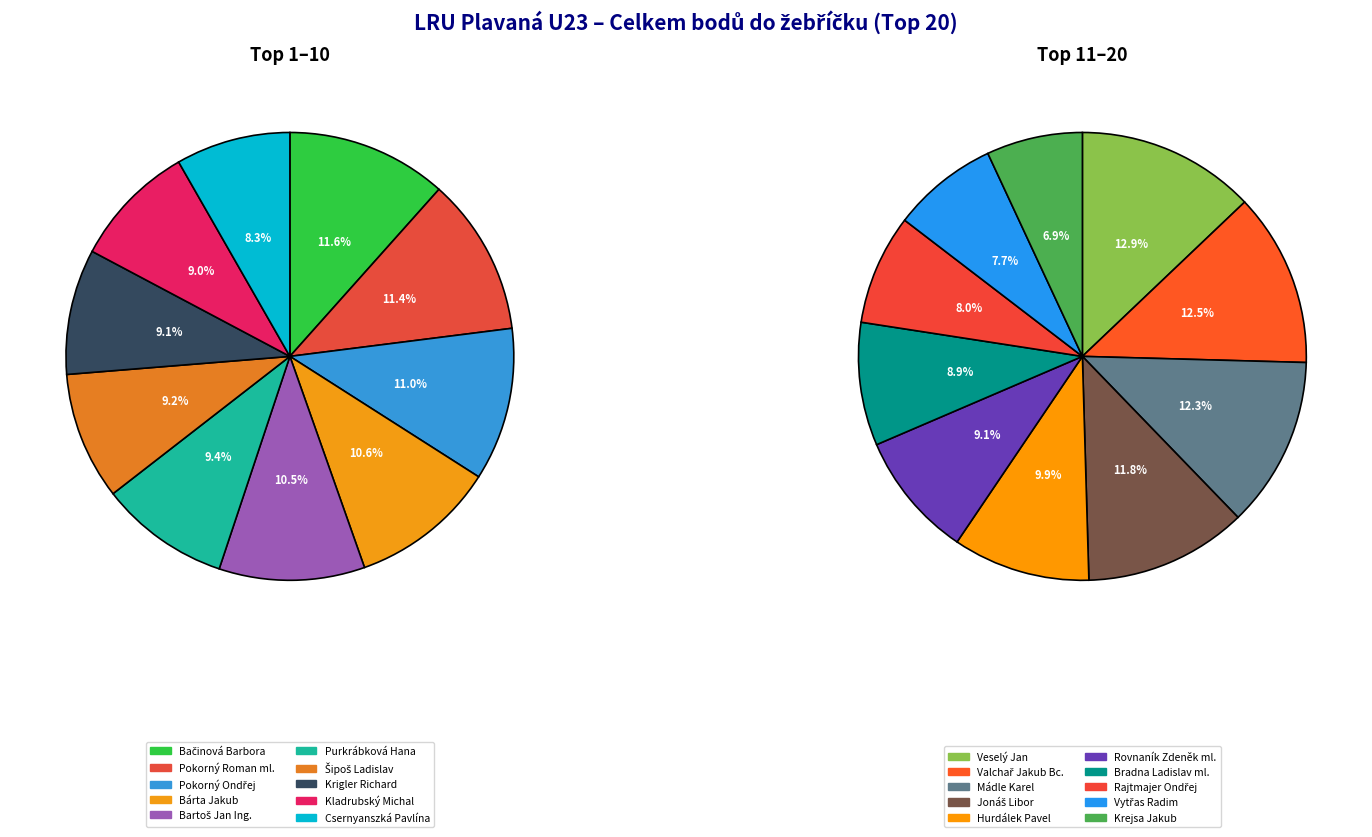

Rank the categories by value from highest to lowest.

Bačinová Barbora, Pokorný Roman ml., Pokorný Ondřej, Bárta Jakub, Bartoš Jan Ing., Purkrábková Hana, Šipoš Ladislav, Krigler Richard, Kladrubský Michal, Csernyanszká Pavlína, Veselý Jan, Valchař Jakub Bc., Mádle Karel, Jonáš Libor, Hurdálek Pavel, Rovnaník Zdeněk ml., Bradna Ladislav ml., Rajtmajer Ondřej, Vytřas Radim, Krejsa Jakub